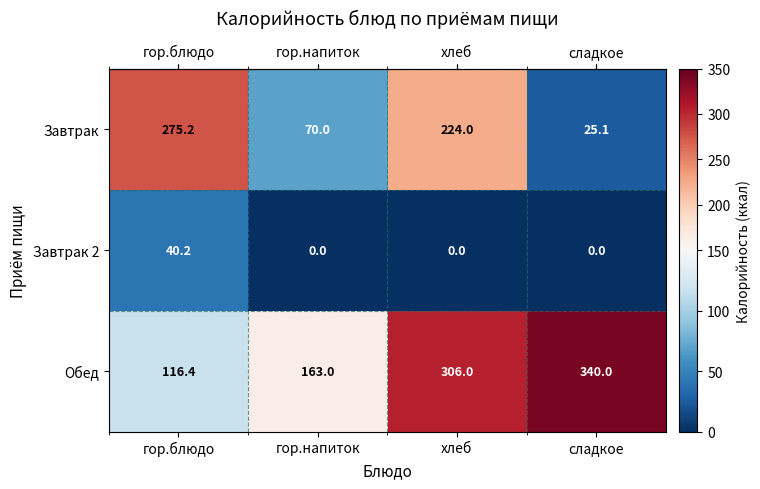

At which category is the sum across all series the highest?

хлеб